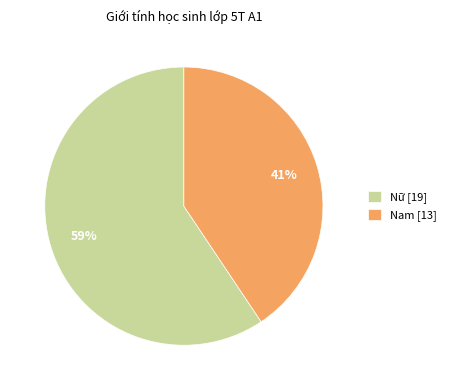

Which category has the smallest portion of the pie?

Nam